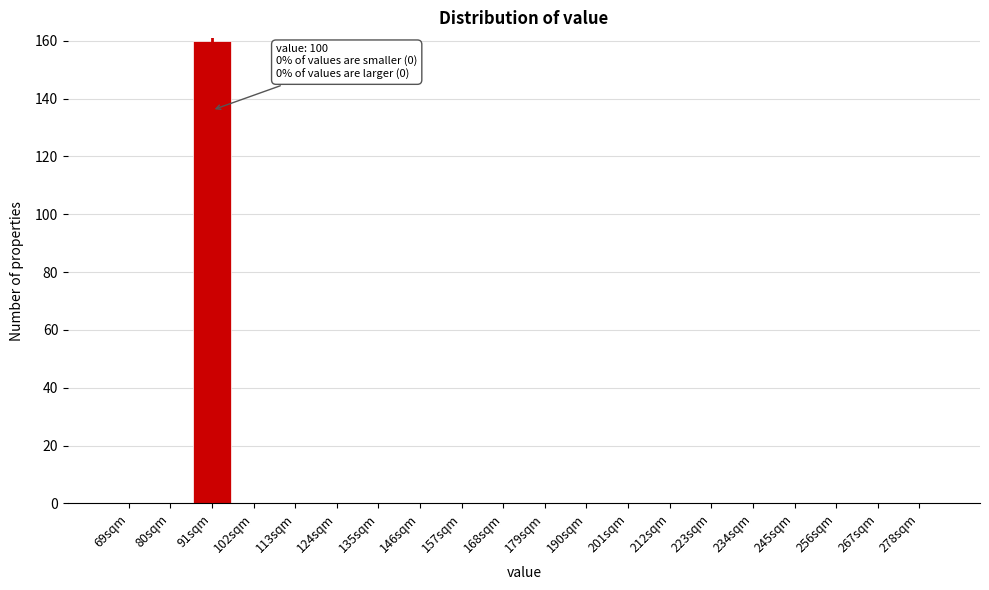

Reading right to left, transcribe all the data shown in this chart.

278sqm=0	267sqm=0	256sqm=0	245sqm=0	234sqm=0	223sqm=0	212sqm=0	201sqm=0	190sqm=0	179sqm=0	168sqm=0	157sqm=0	146sqm=0	135sqm=0	124sqm=0	113sqm=0	102sqm=0	91sqm=160	80sqm=0	69sqm=0